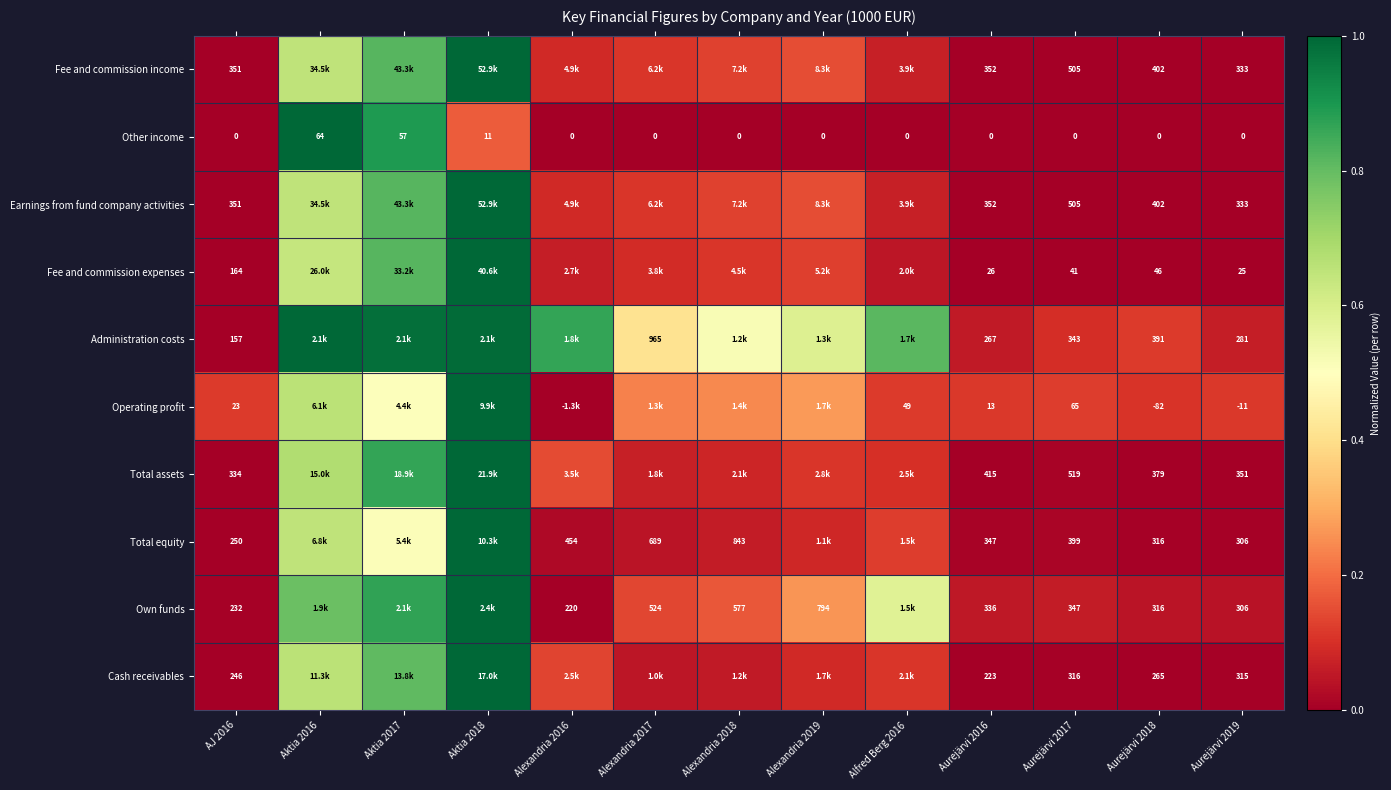

Is the value of Fee and commission income at Aurejärvi 2016 greater than the value of Other income at Aurejärvi 2017?

Yes